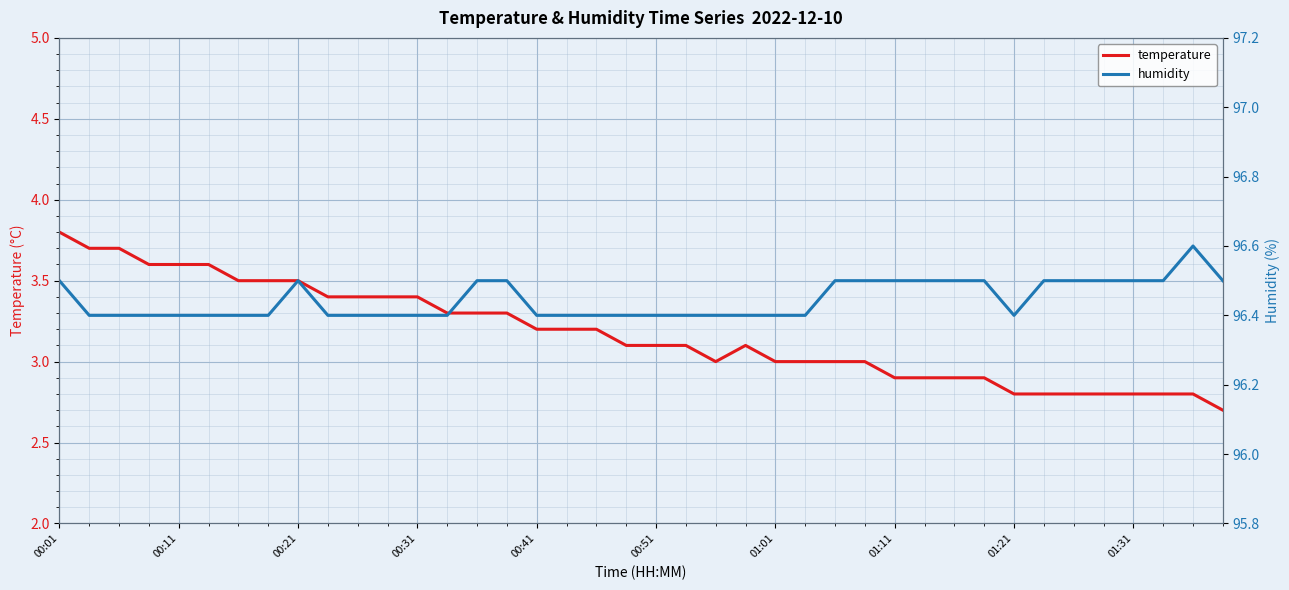

What is the maximum value for temperature?

3.8